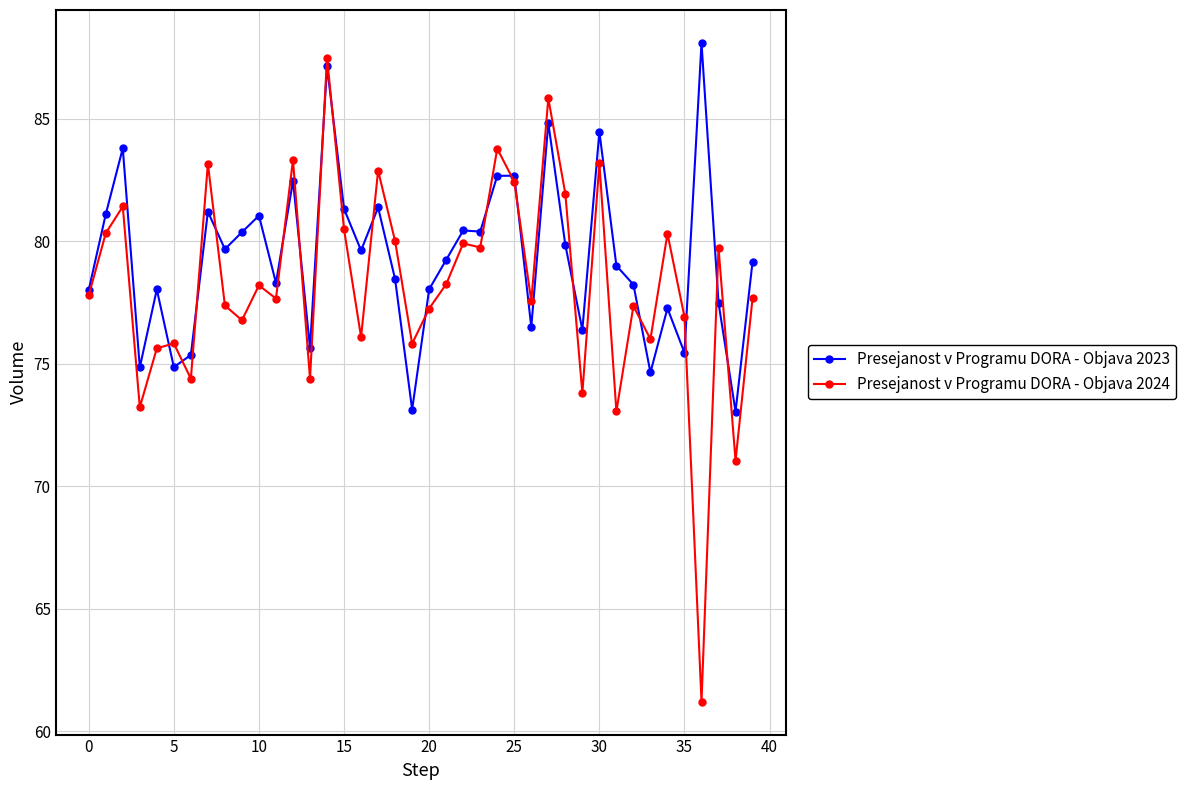

What is the value of the Presejanost v Programu DORA - Objava 2023 point at the 31st from the left?

84.5